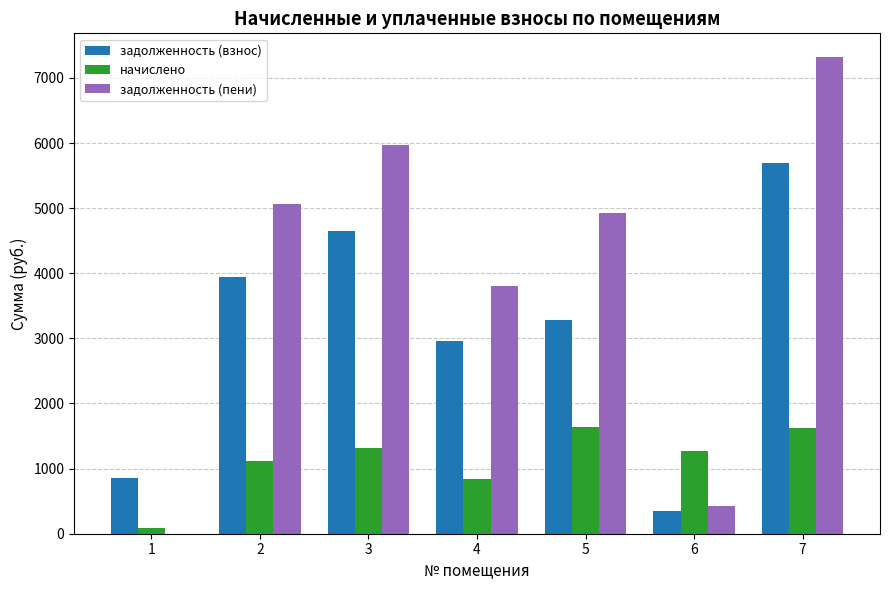

The начислено series shows 787.9 at 5. True or false?

False